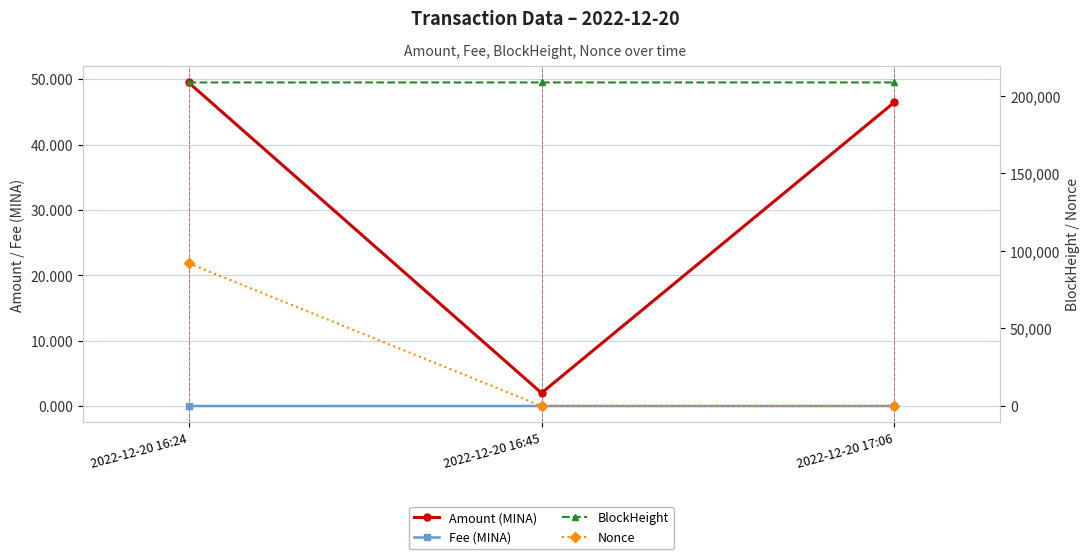

How many values in the Amount (MINA) series are below 46?

1